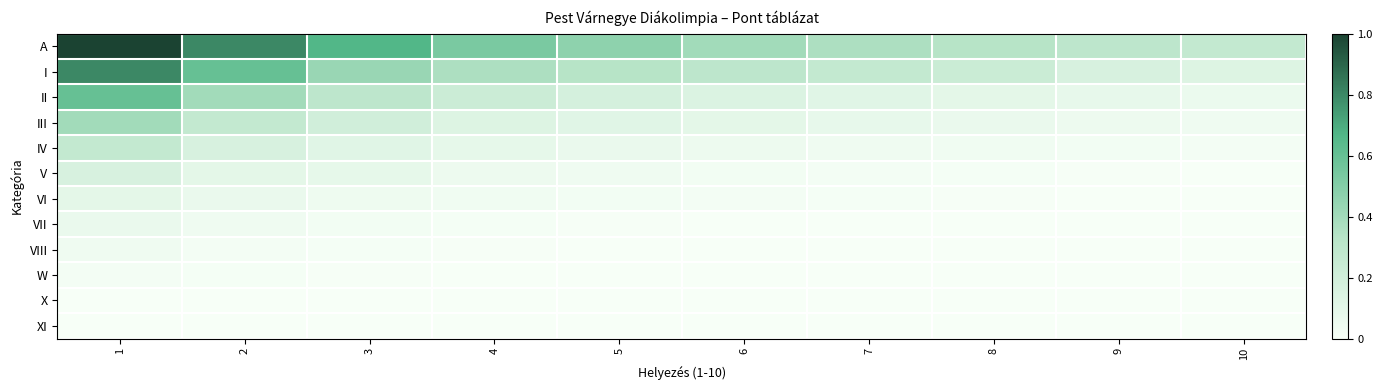

Reading right to left, what are all the values shown in this chart?

A: 10=0.3	9=0.3	8=0.3	7=0.4	6=0.4	5=0.5	4=0.5	3=0.7	2=0.8	1=1.0
I: 10=0.1	9=0.2	8=0.2	7=0.3	6=0.3	5=0.3	4=0.4	3=0.4	2=0.6	1=0.8
II: 10=0.1	9=0.1	8=0.1	7=0.1	6=0.1	5=0.2	4=0.2	3=0.3	2=0.4	1=0.6
III: 10=0.0	9=0.1	8=0.1	7=0.1	6=0.1	5=0.1	4=0.1	3=0.2	2=0.3	1=0.4
IV: 10=0.0	9=0.0	8=0.0	7=0.0	6=0.1	5=0.1	4=0.1	3=0.1	2=0.2	1=0.3
V: 10=0.0	9=0.0	8=0.0	7=0.0	6=0.0	5=0.0	4=0.1	3=0.1	2=0.1	1=0.2
VI: 10=0.0	9=0.0	8=0.0	7=0.0	6=0.0	5=0.0	4=0.0	3=0.0	2=0.1	1=0.1
VII: 10=0.0	9=0.0	8=0.0	7=0.0	6=0.0	5=0.0	4=0.0	3=0.0	2=0.0	1=0.1
VIII: 10=0.0	9=0.0	8=0.0	7=0.0	6=0.0	5=0.0	4=0.0	3=0.0	2=0.0	1=0.0
W: 10=0.0	9=0.0	8=0.0	7=0.0	6=0.0	5=0.0	4=0.0	3=0.0	2=0.0	1=0.0
X: 10=0.0	9=0.0	8=0.0	7=0.0	6=0.0	5=0.0	4=0.0	3=0.0	2=0.0	1=0.0
XI: 10=0.0	9=0.0	8=0.0	7=0.0	6=0.0	5=0.0	4=0.0	3=0.0	2=0.0	1=0.0